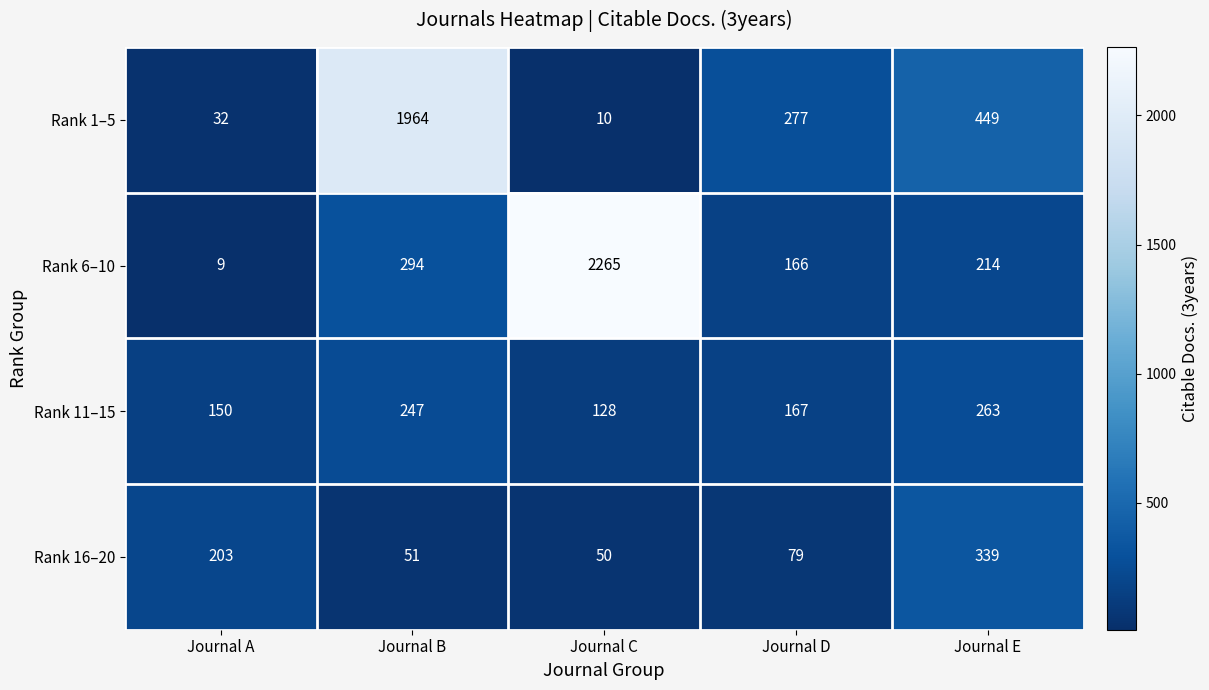

Reading left to right, extract all data points from this chart.

Rank 1–5: 32	1964	10	277	449
Rank 6–10: 9	294	2265	166	214
Rank 11–15: 150	247	128	167	263
Rank 16–20: 203	51	50	79	339